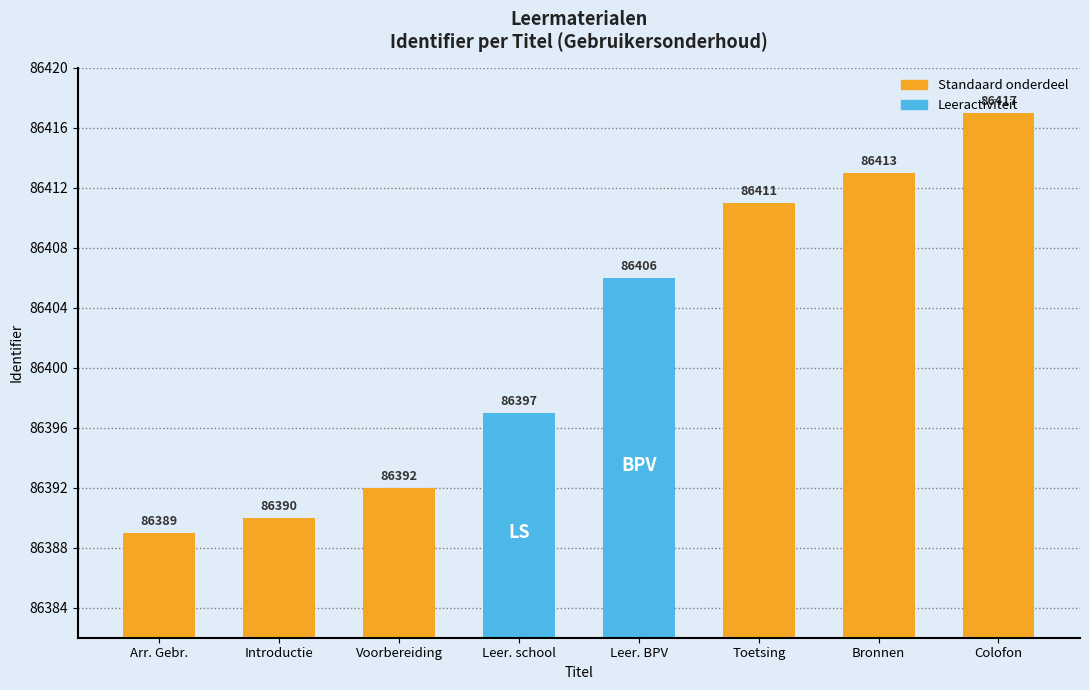

Which category has the highest value across all series?

Colofon